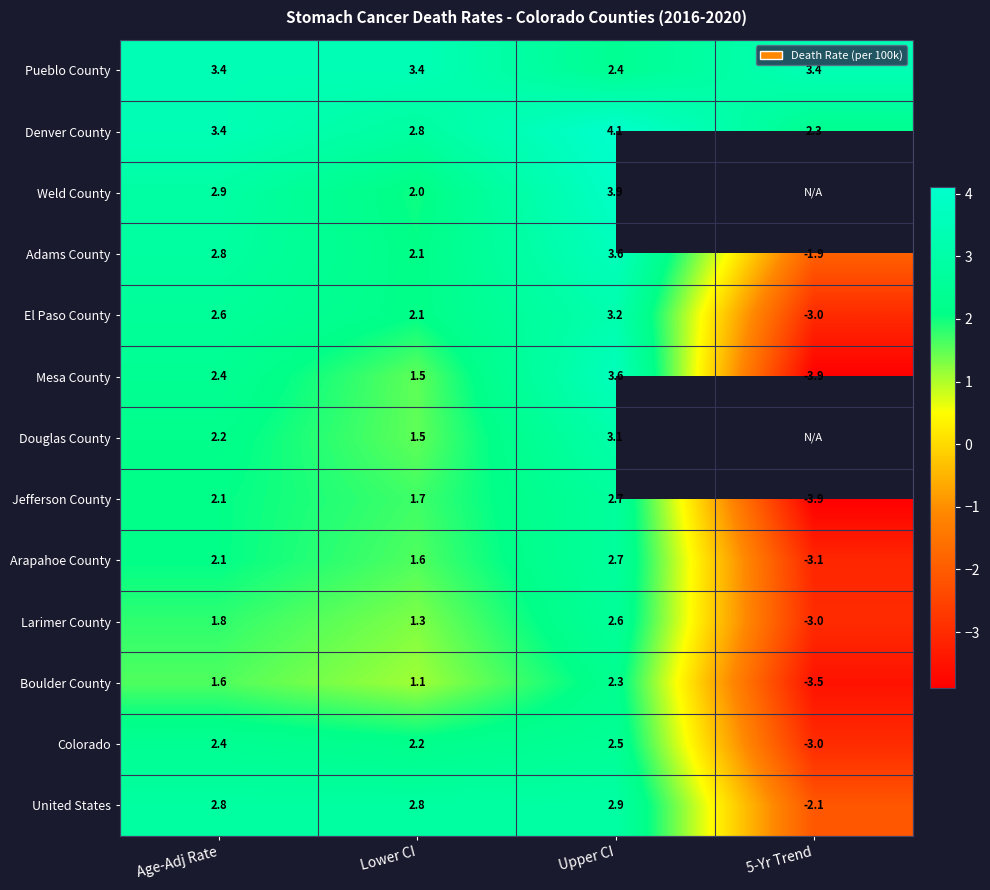

At which category is the sum across all series the highest?

Upper CI